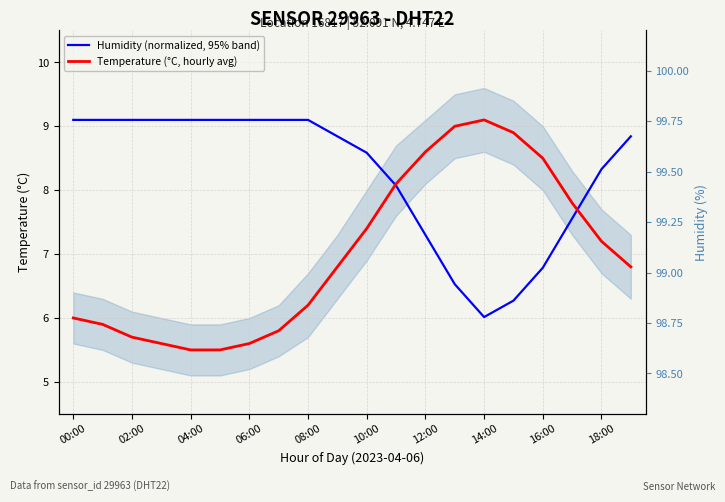

List the series in order of their overall mean, lowest first.

Temperature (°C, hourly avg), Humidity (normalized, 95% band)